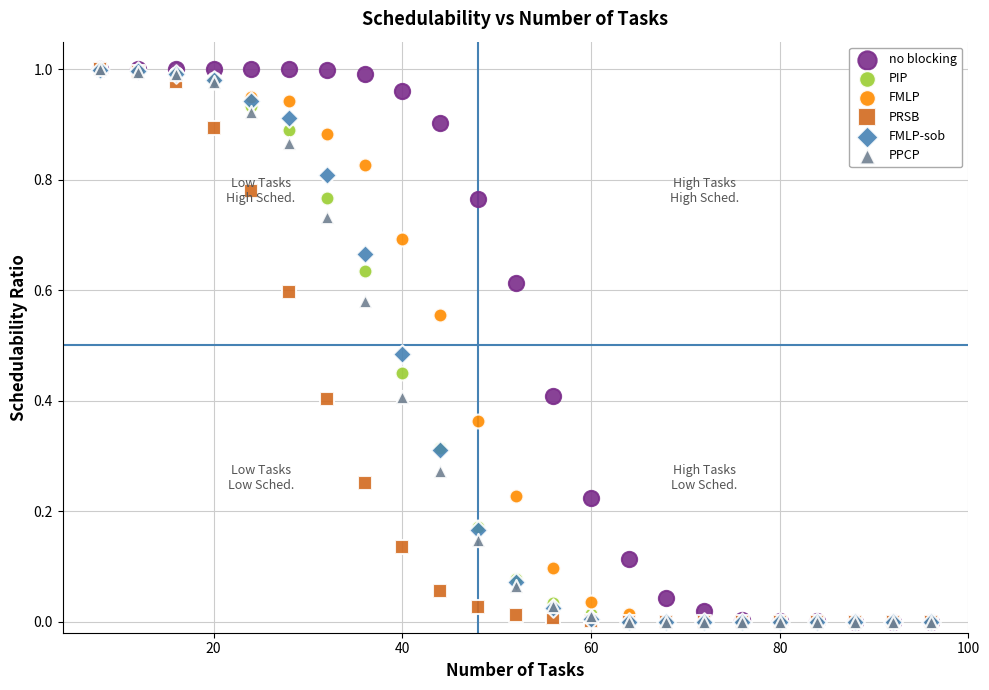

What are all the series names shown in the legend?

no blocking, PIP, FMLP, PRSB, FMLP-sob, PPCP